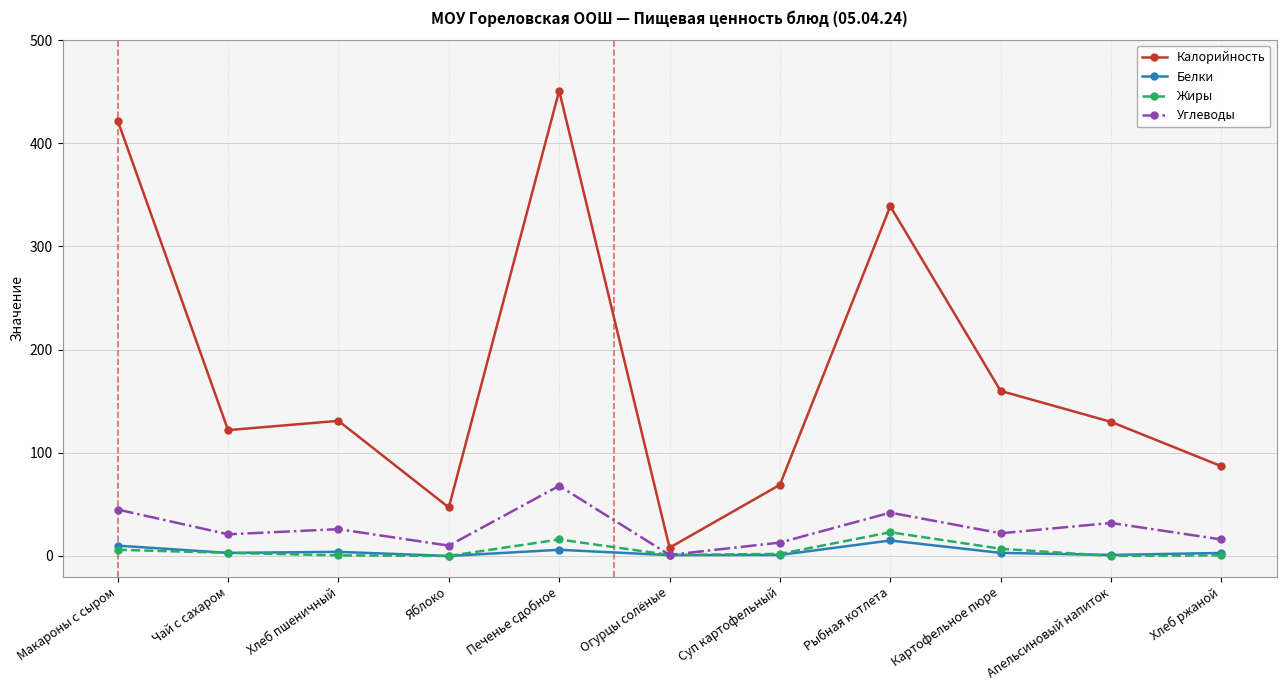

Count the number of categories in the chart.

11